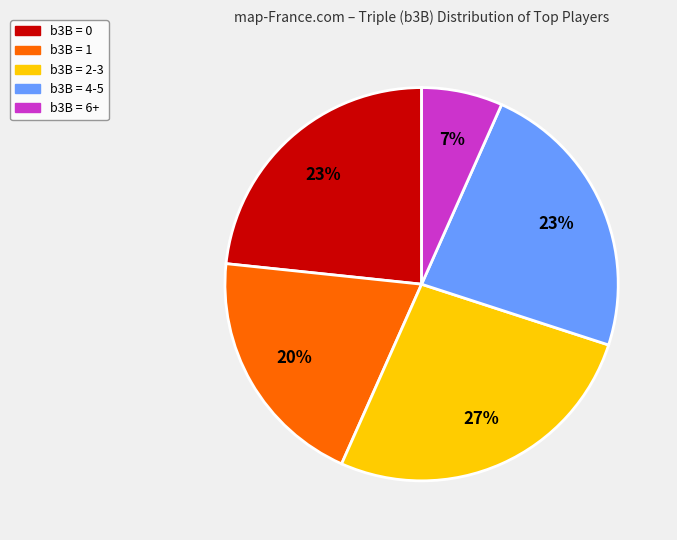

Which category has the biggest portion of the pie?

b3B = 2-3